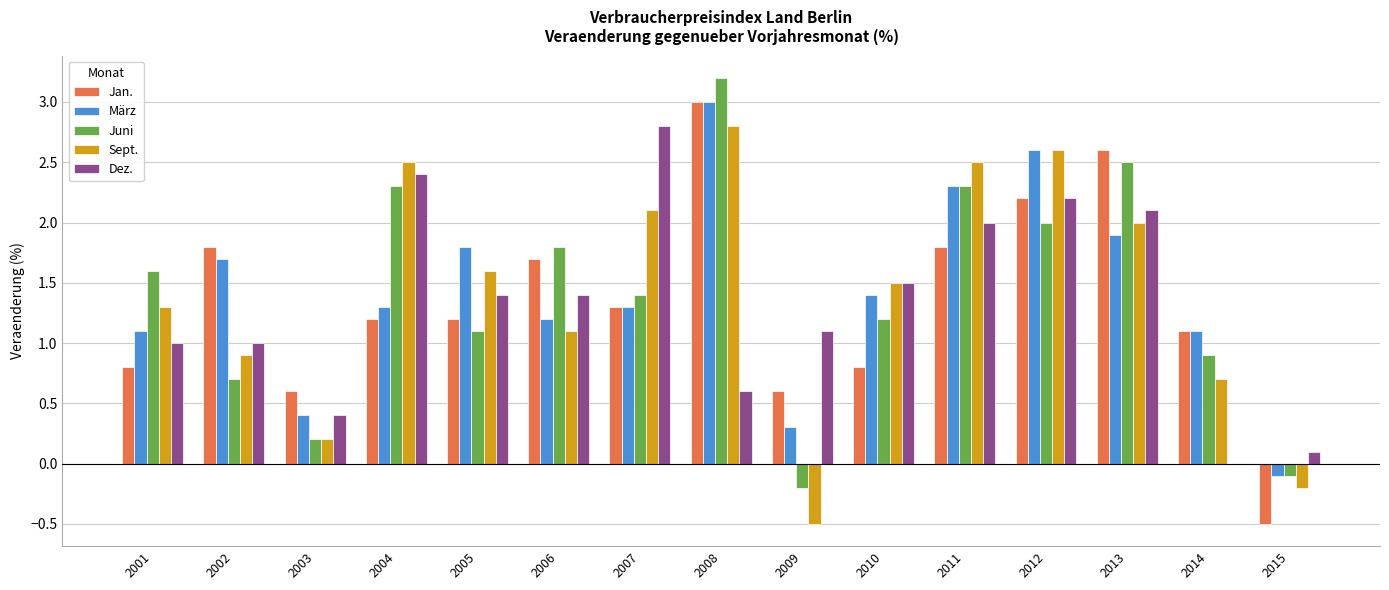

Reading left to right, what are all the values shown in this chart?

Jan.: 2001=0.8	2002=1.8	2003=0.6	2004=1.2	2005=1.2	2006=1.7	2007=1.3	2008=3.0	2009=0.6	2010=0.8	2011=1.8	2012=2.2	2013=2.6	2014=1.1	2015=-0.5
März: 2001=1.1	2002=1.7	2003=0.4	2004=1.3	2005=1.8	2006=1.2	2007=1.3	2008=3.0	2009=0.3	2010=1.4	2011=2.3	2012=2.6	2013=1.9	2014=1.1	2015=-0.1
Juni: 2001=1.6	2002=0.7	2003=0.2	2004=2.3	2005=1.1	2006=1.8	2007=1.4	2008=3.2	2009=-0.2	2010=1.2	2011=2.3	2012=2.0	2013=2.5	2014=0.9	2015=-0.1
Sept.: 2001=1.3	2002=0.9	2003=0.2	2004=2.5	2005=1.6	2006=1.1	2007=2.1	2008=2.8	2009=-0.5	2010=1.5	2011=2.5	2012=2.6	2013=2.0	2014=0.7	2015=-0.2
Dez.: 2001=1.0	2002=1.0	2003=0.4	2004=2.4	2005=1.4	2006=1.4	2007=2.8	2008=0.6	2009=1.1	2010=1.5	2011=2.0	2012=2.2	2013=2.1	2014=0.0	2015=0.1